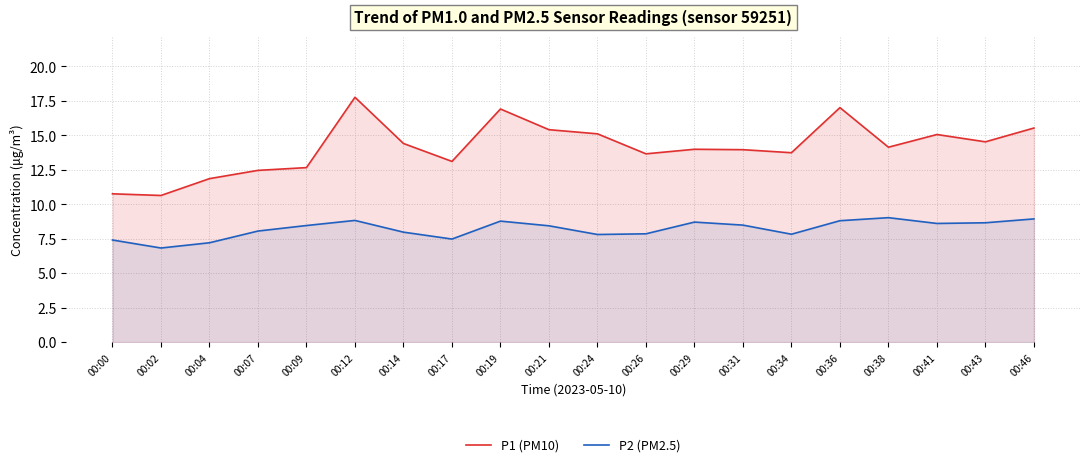

At 00:38, list the series in order from smallest to largest.

P2 (PM2.5), P1 (PM10)